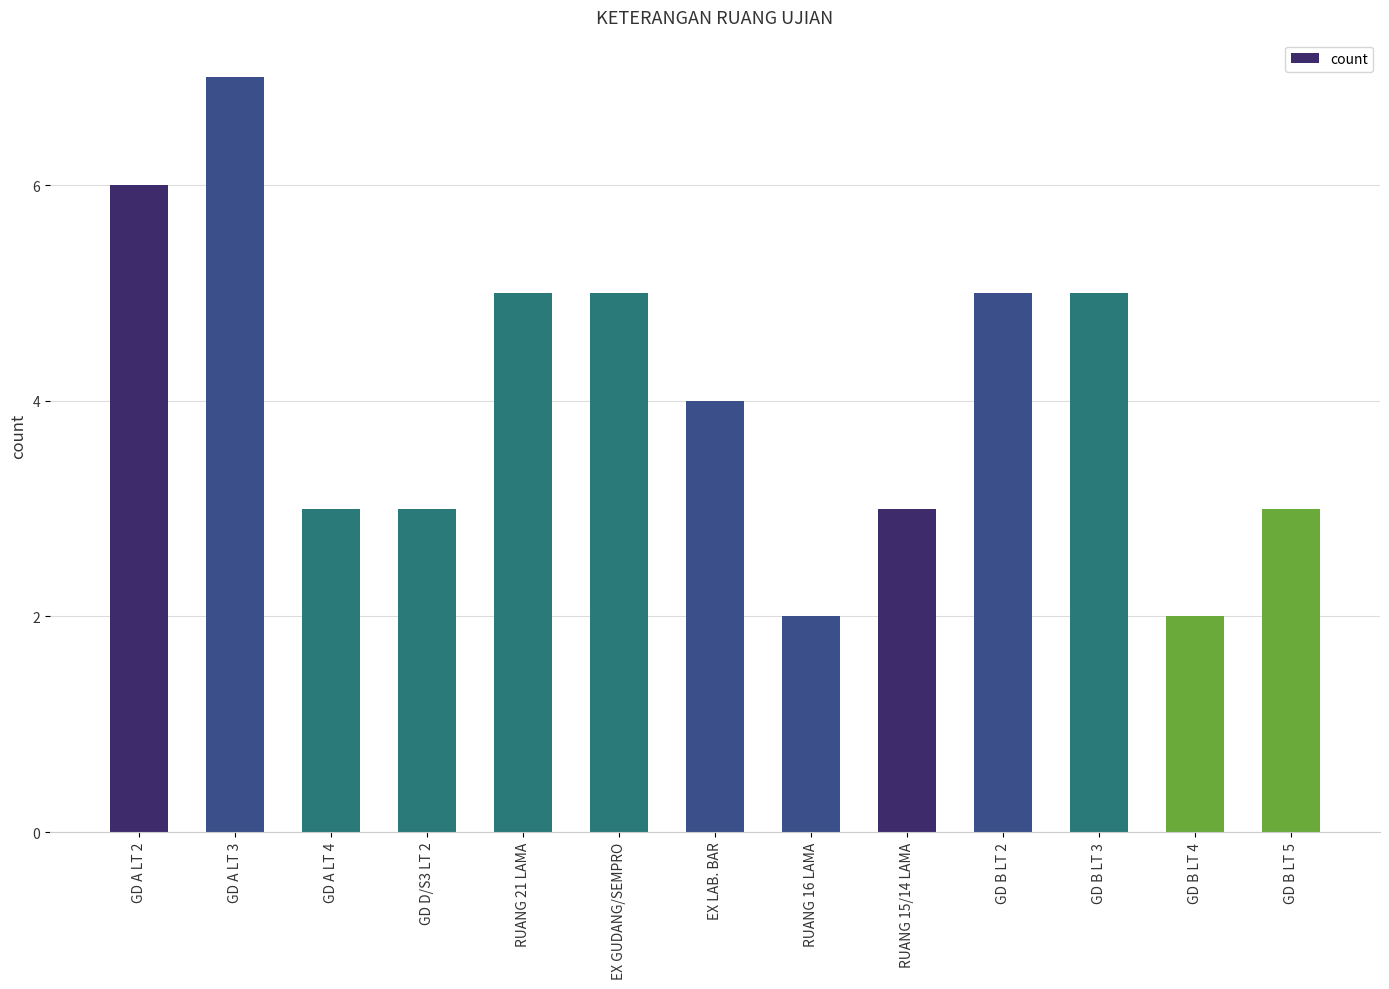

How many bars are there in total?

13